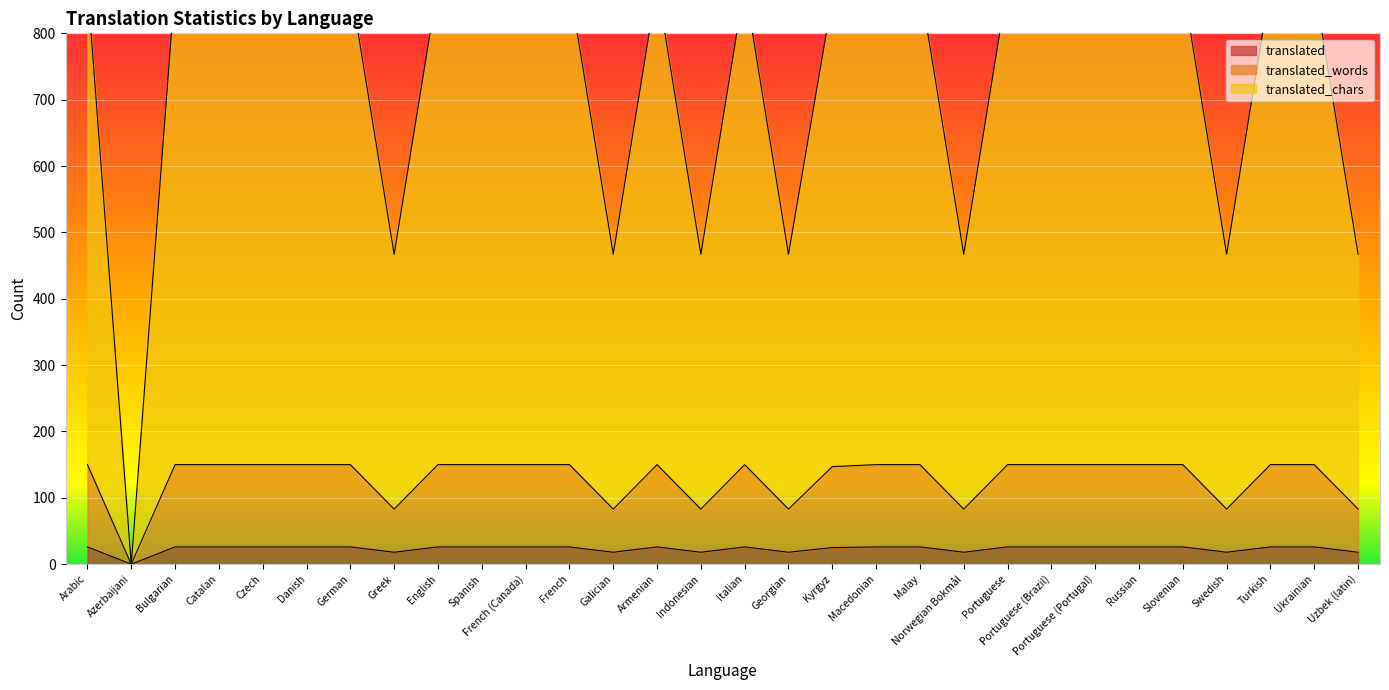

Is the value of translated_chars at Russian greater than the value of translated_words at Turkish?

No